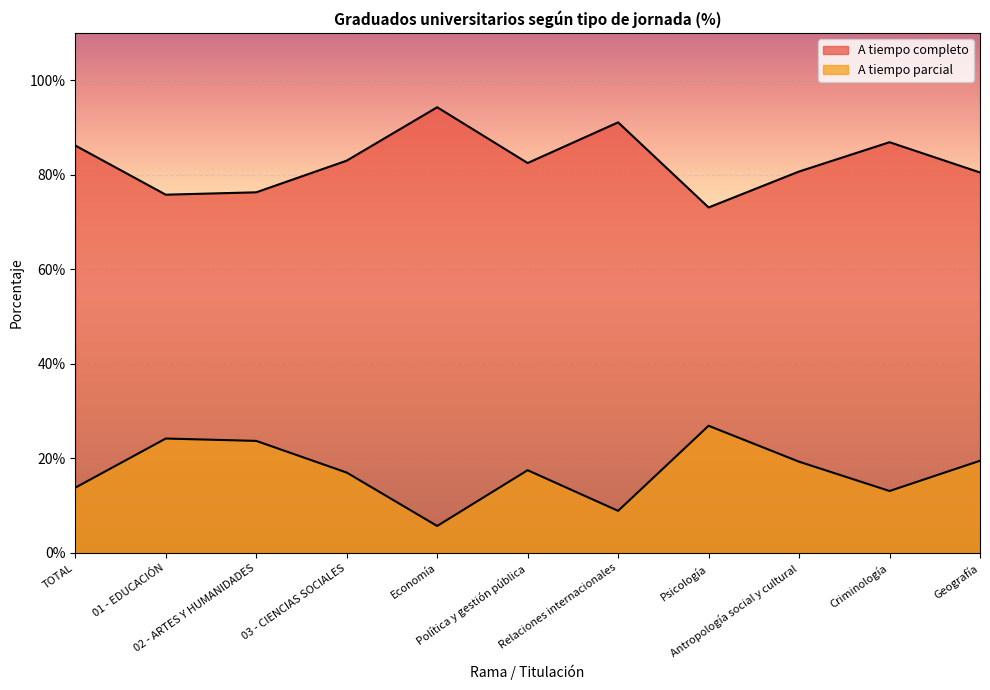

Reading right to left, extract all data points from this chart.

A tiempo completo: 80.5	86.9	80.7	73.1	91.1	82.5	94.3	83.0	76.3	75.8	86.2
A tiempo parcial: 19.5	13.1	19.3	26.9	8.9	17.5	5.7	17.0	23.7	24.2	13.8